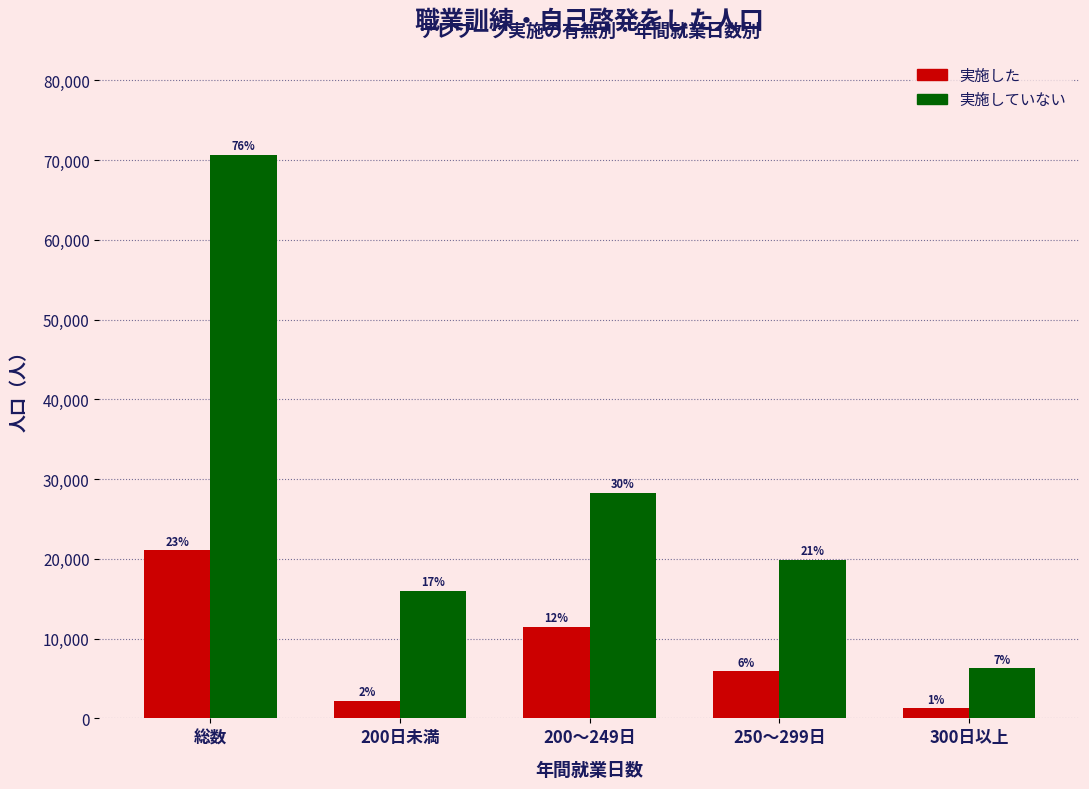

Are the bars horizontal?

No